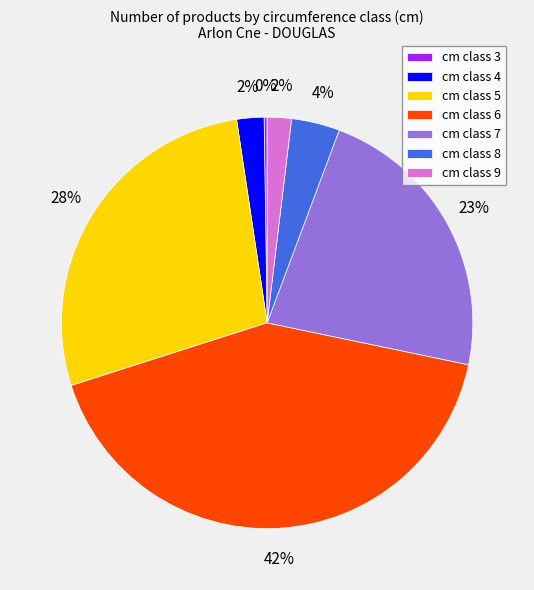

Is there a majority slice in this chart?

No